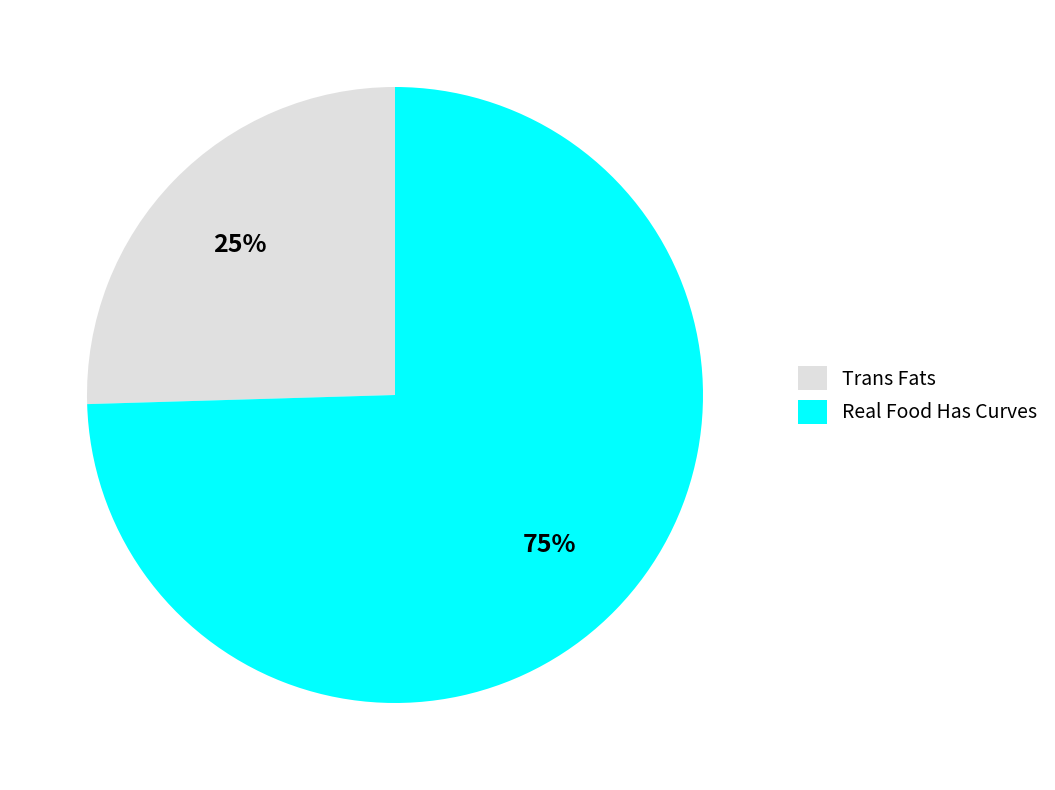

Is the sum of Real Food Has Curves and Trans Fats greater than half?

Yes